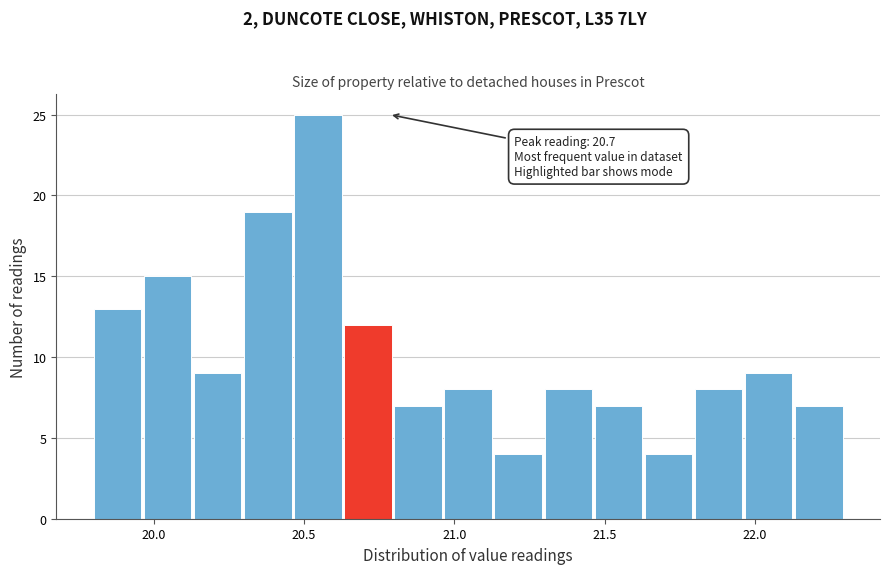

Read against the x-axis, roughly where is the centre of the tallest bar?

20.55